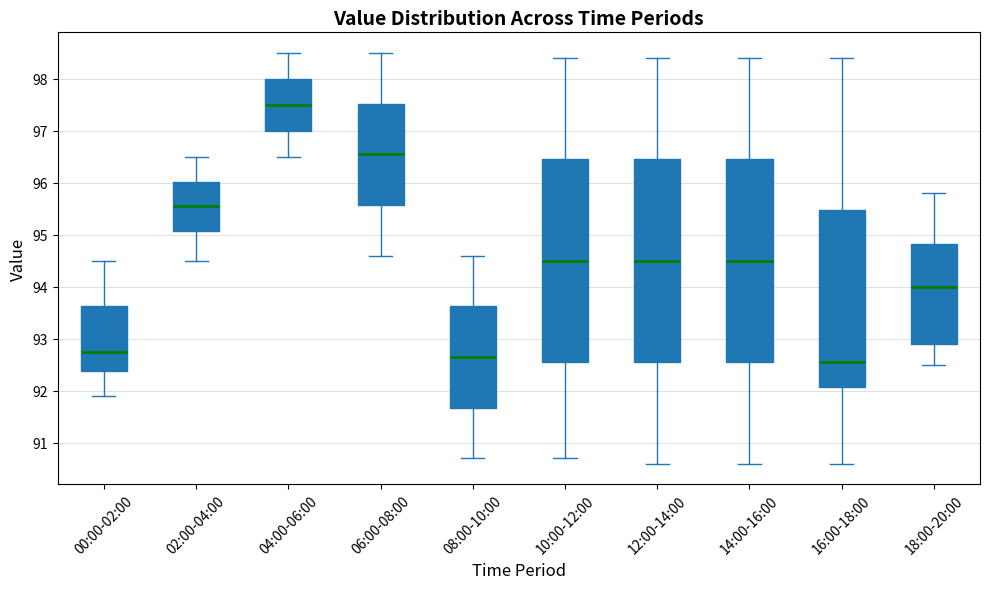

Where is the upper edge of the box for 10:00-12:00 on the y-axis? The values are not printed on the chart, so give them approximately, as read against the axis.

96.5